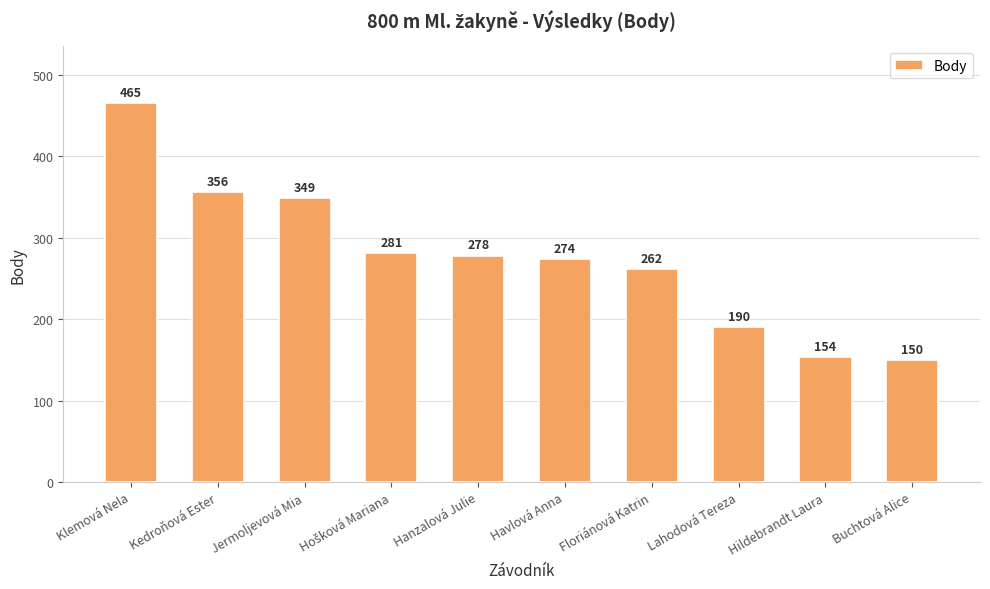

What is the label of the 10th bar from the right?

Klemová Nela